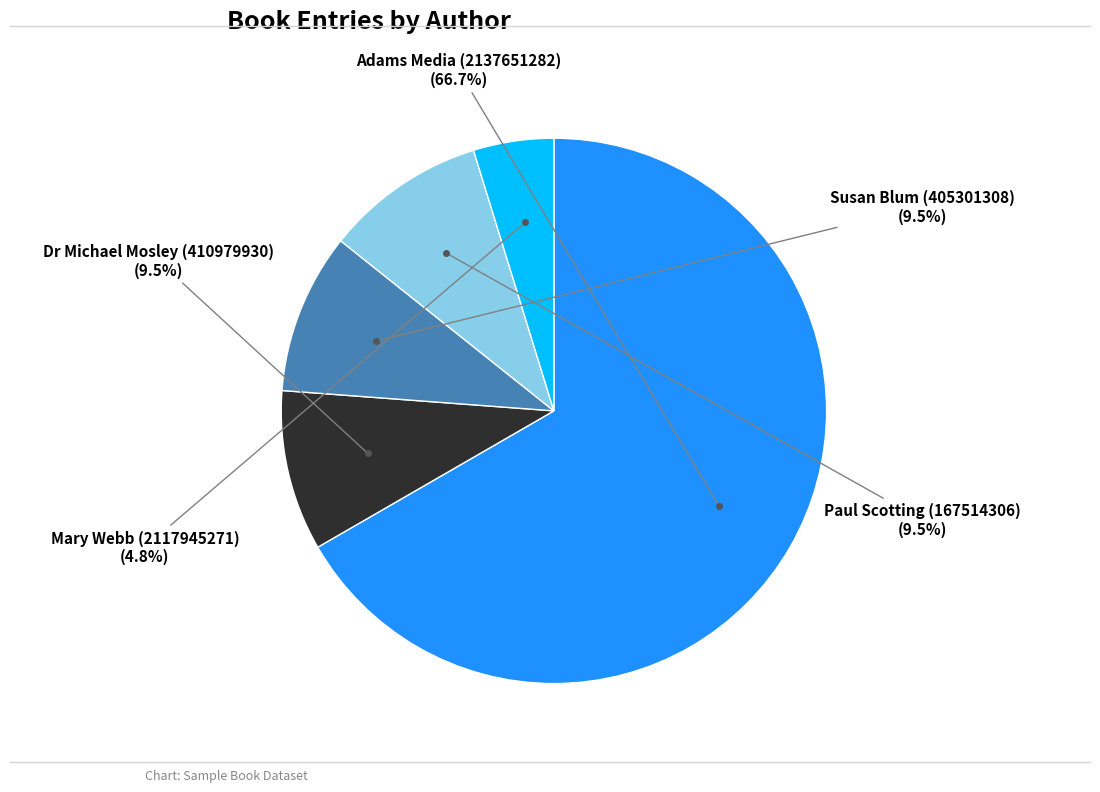

Count the number of slices in the pie.

5